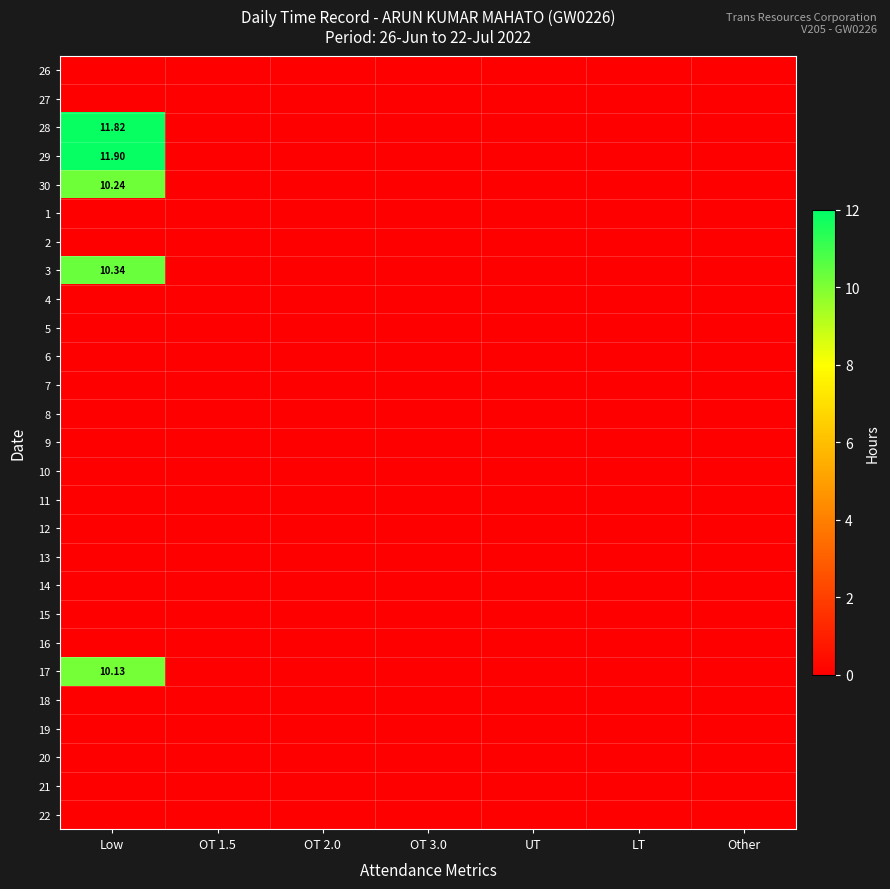

How many values in the 28 series exceed 0?

1